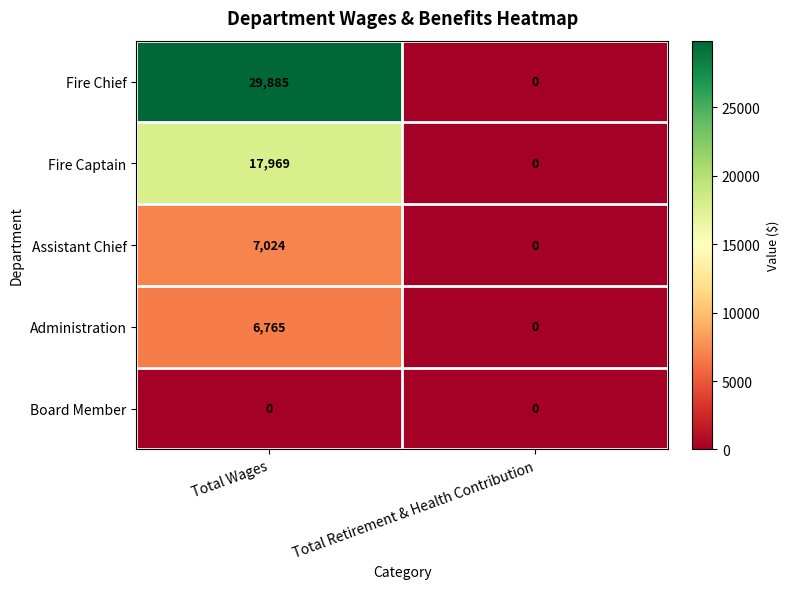

Count the number of data series in this chart.

5